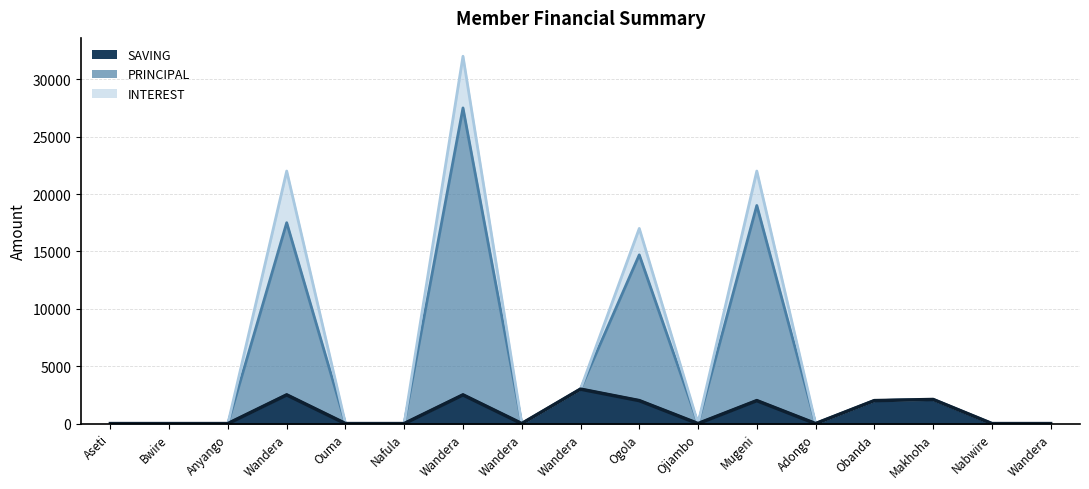

The INTEREST series shows 1528 at Wandera Paul. True or false?

False